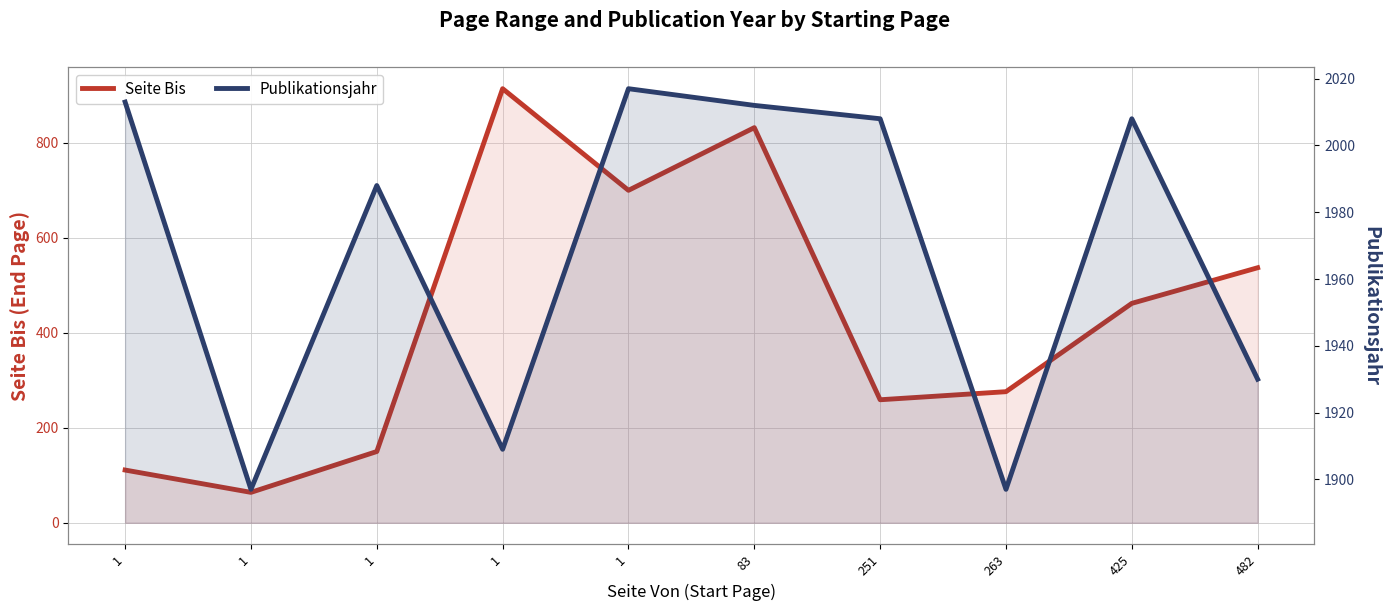

True or false: Seite Bis and Publikationsjahr intersect in this chart.

False